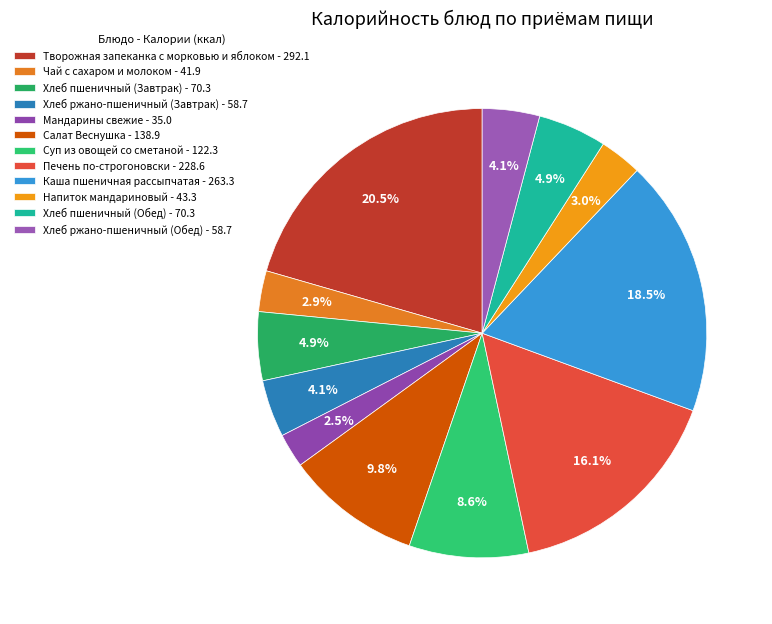

What is the largest slice in the pie chart?

Творожная запеканка с морковью и яблоком